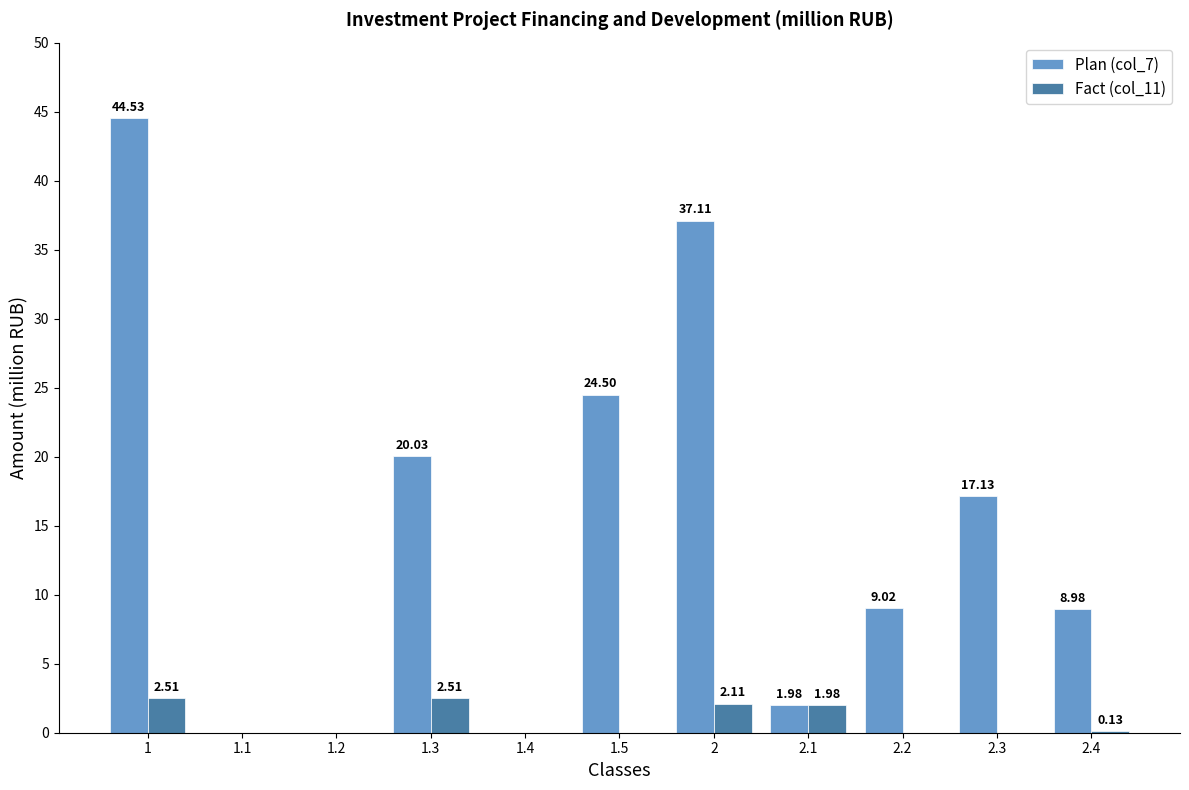

Is the value of Plan (col_7) at 1.5 greater than the value of Fact (col_11) at 1.1?

Yes